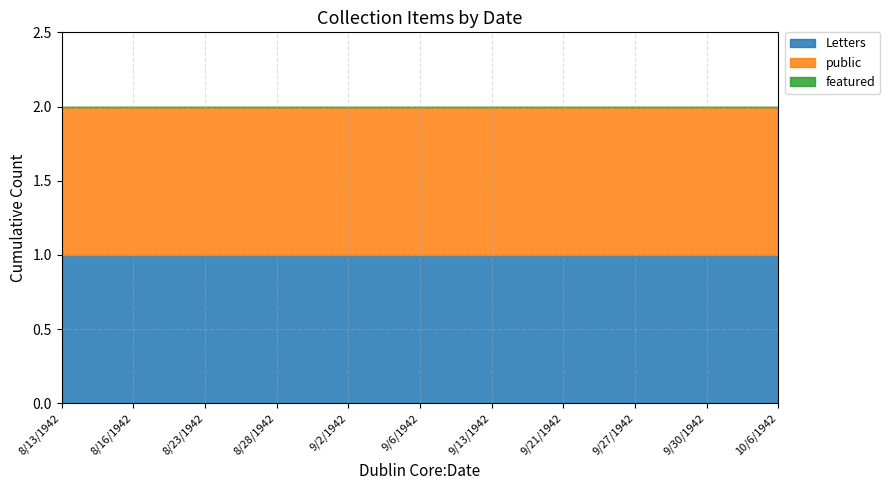

Count the number of data series in this chart.

3